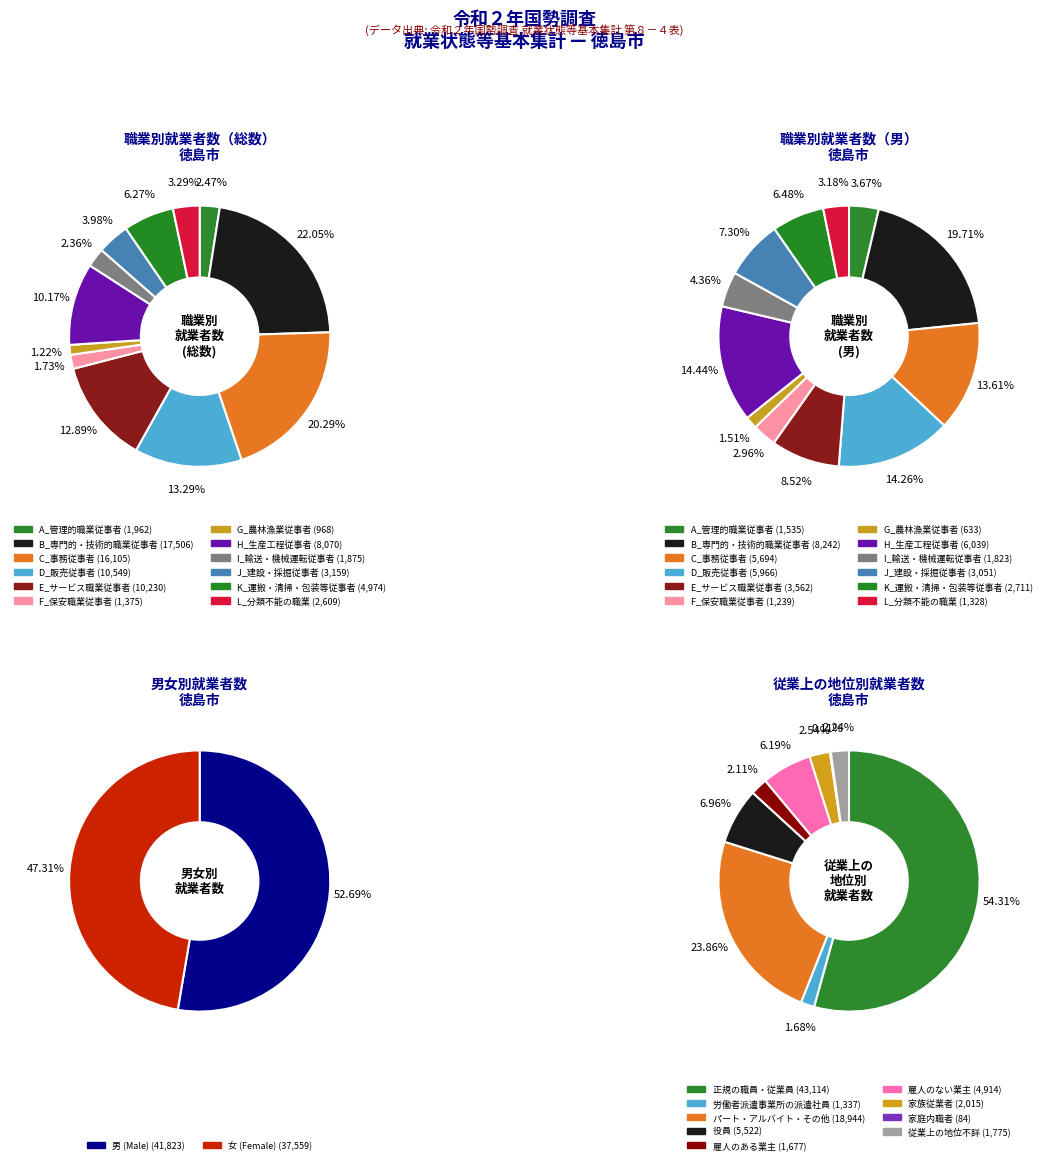

Is there a majority slice in this chart?

No